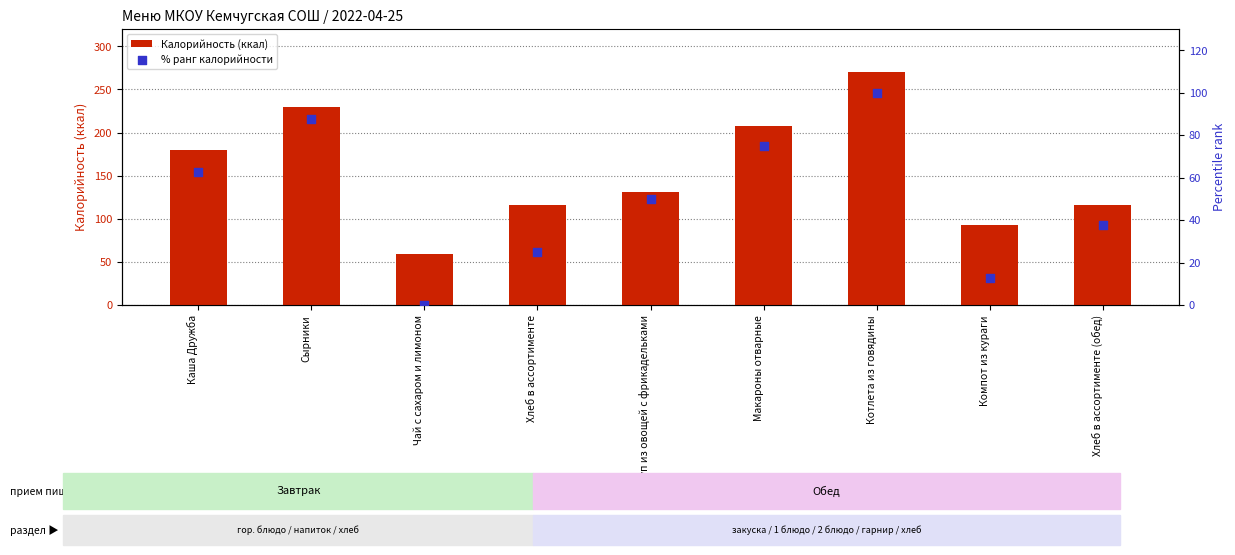

What are all the series names shown in the legend?

Калорийность (ккал), % ранг калорийности